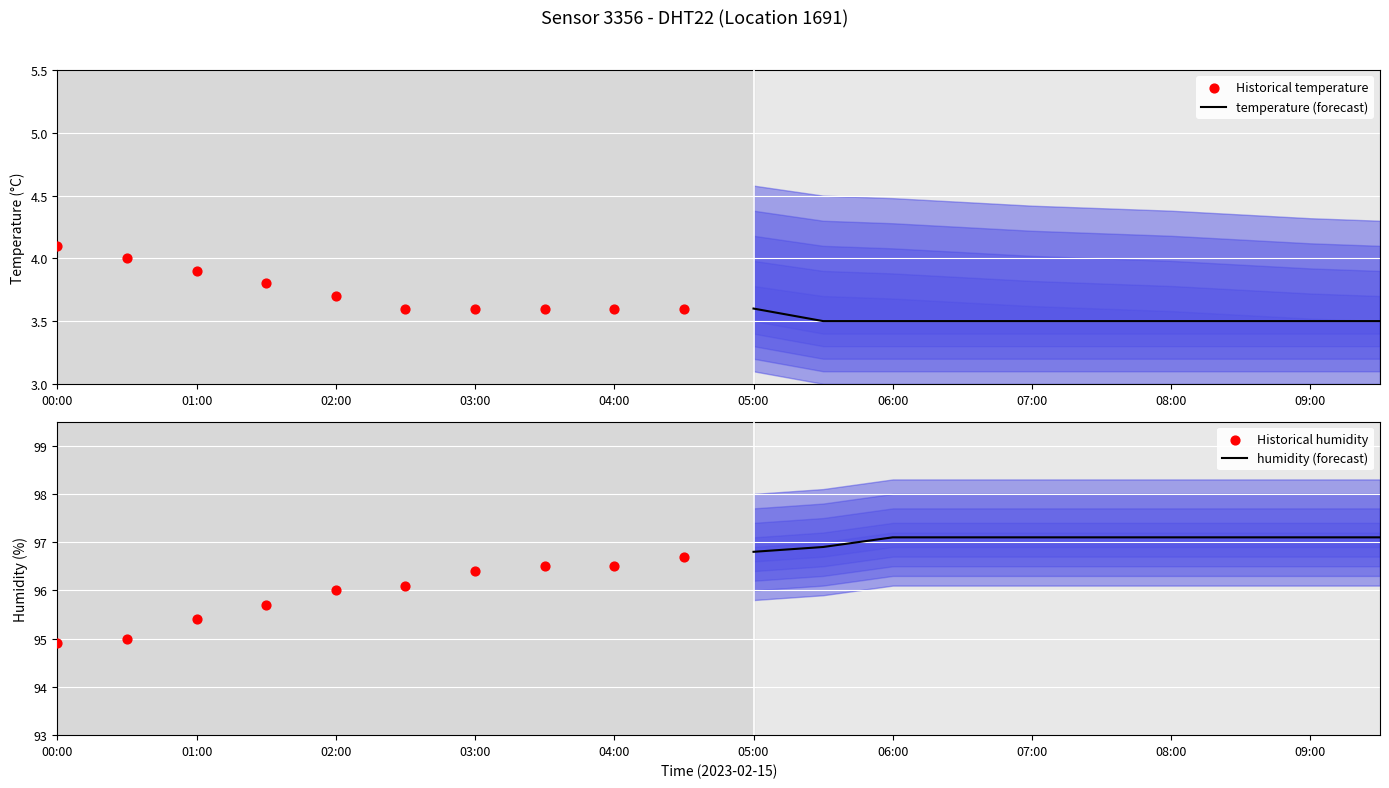

Which series has the widest spread of Y values?

Historical humidity